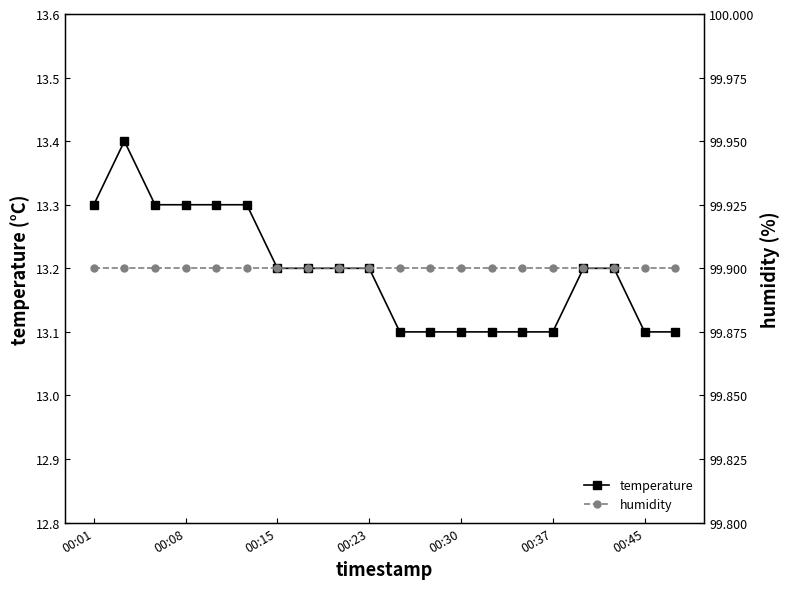

True or false: temperature has more than 1 points higher than both neighbors.

False